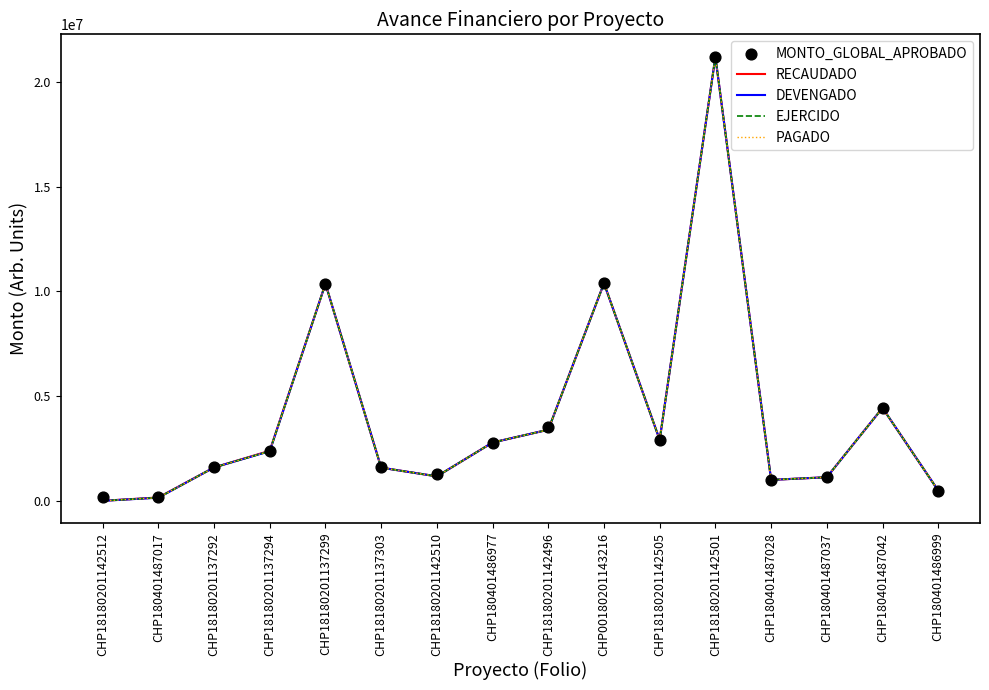

What is the total value across all series at CHP18180201142512?

189654.2